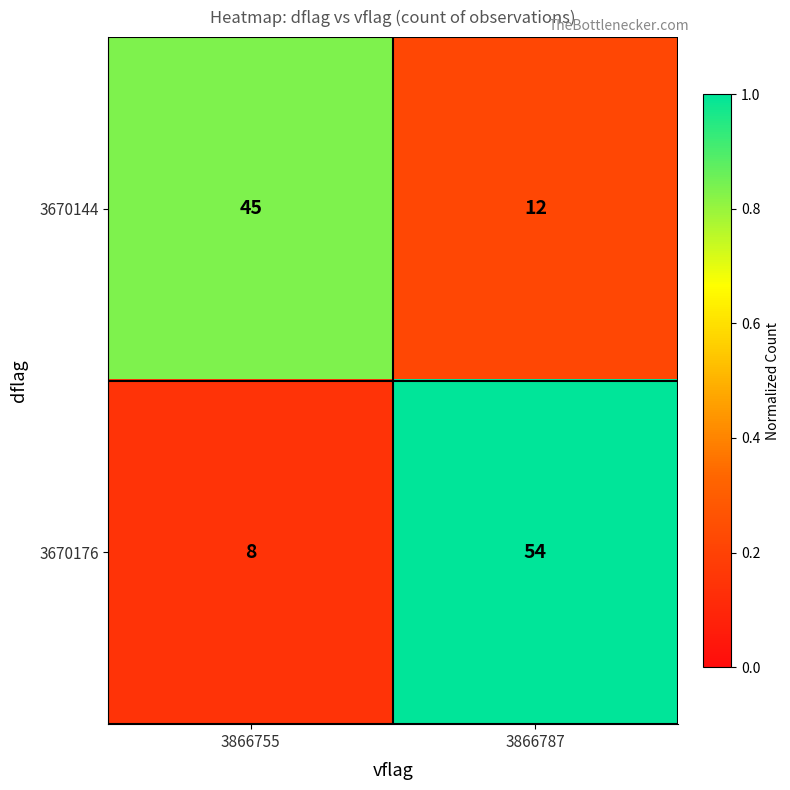

Which series has the widest spread of values?

3670176